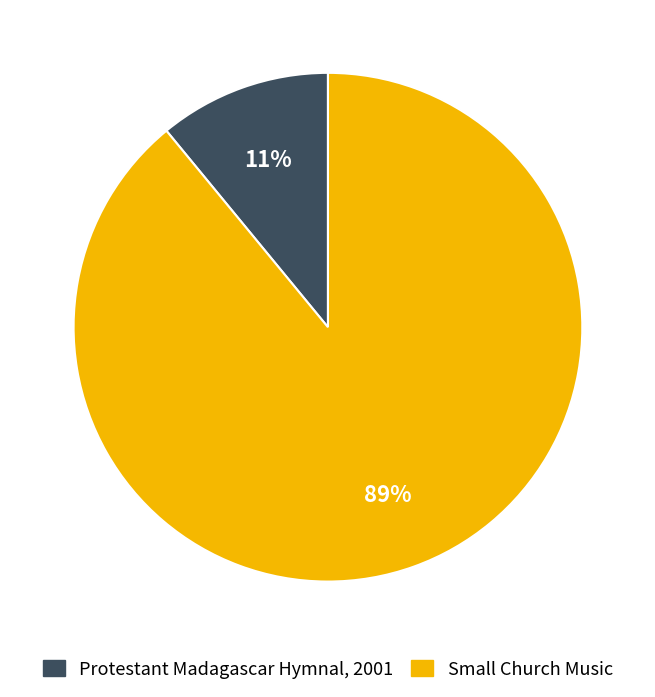

Which category has the biggest portion of the pie?

Small Church Music